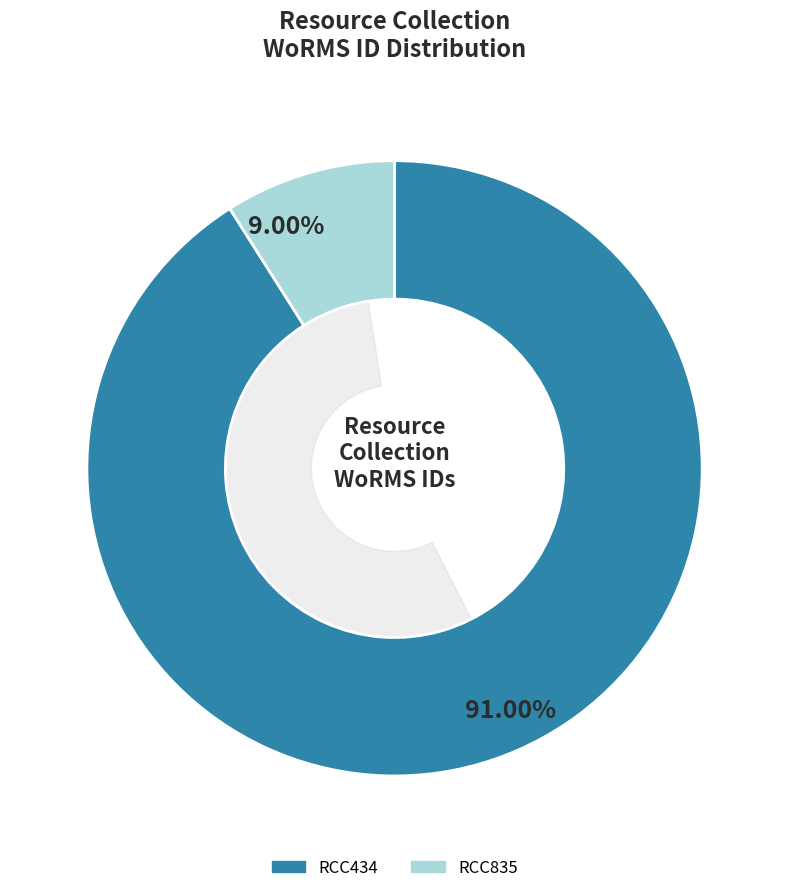

To the nearest percent, what portion does RCC835 represent?

9%